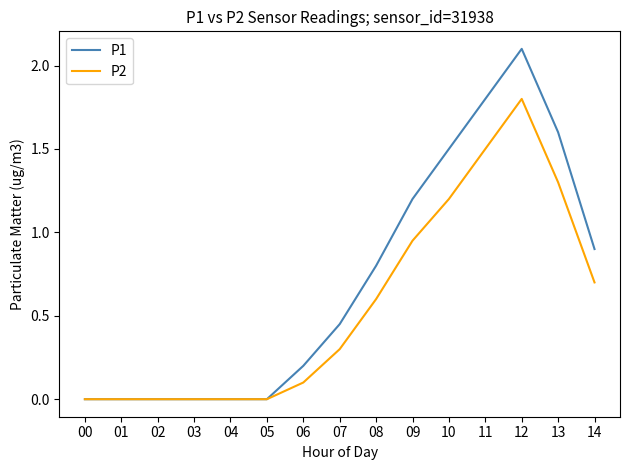

Count the number of data series in this chart.

2